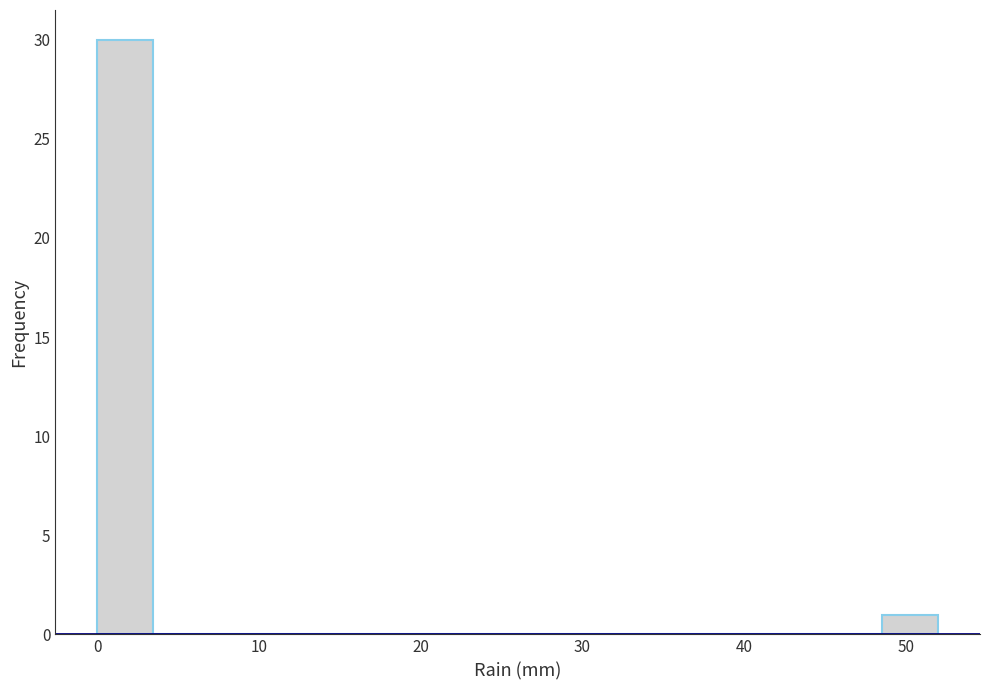

Read against the x-axis, roughly where is the centre of the tallest bar?

2